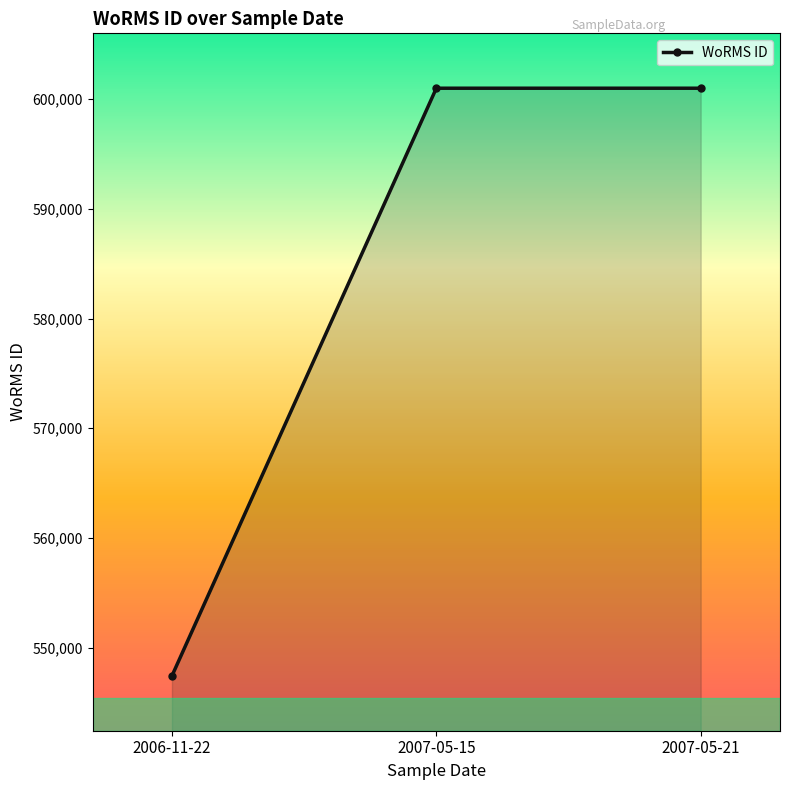

How many distinct data groups are displayed?

1